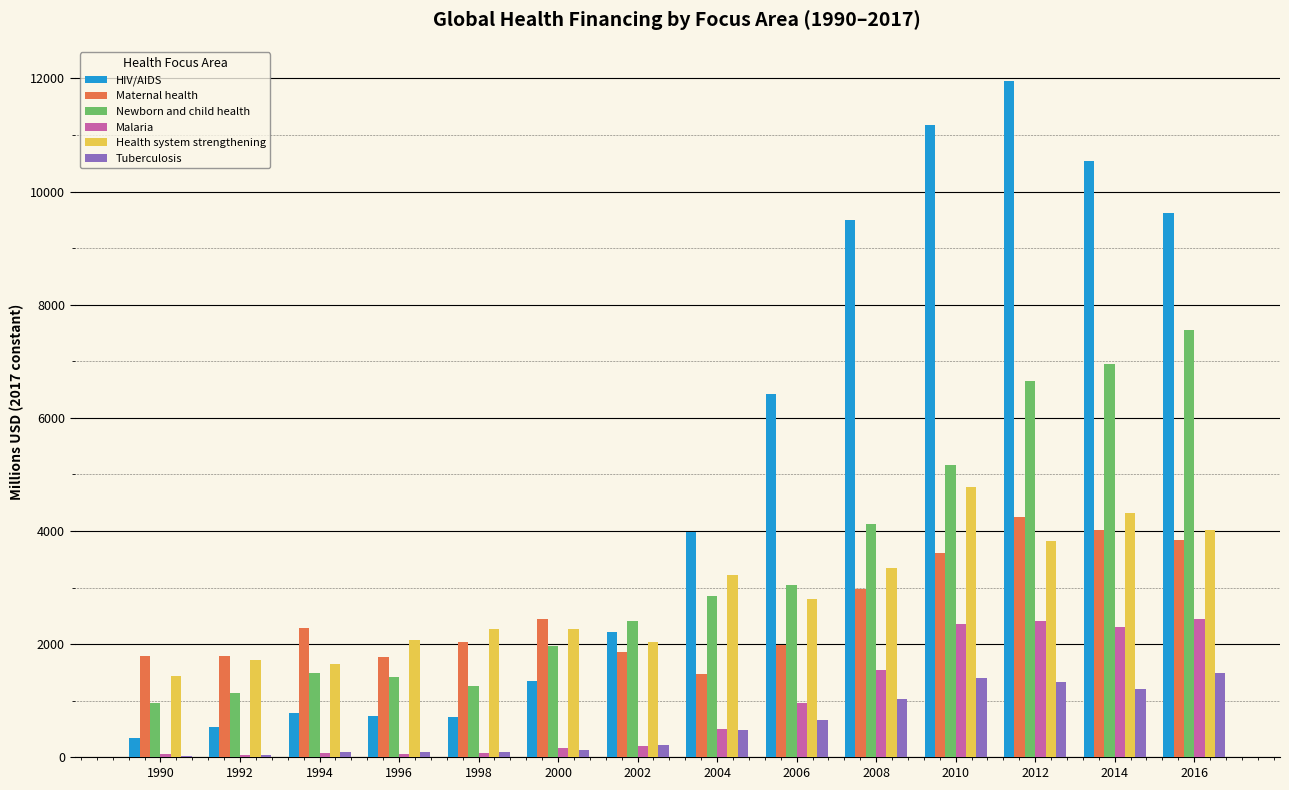

At which category does the chart reach its peak across all series?

2012